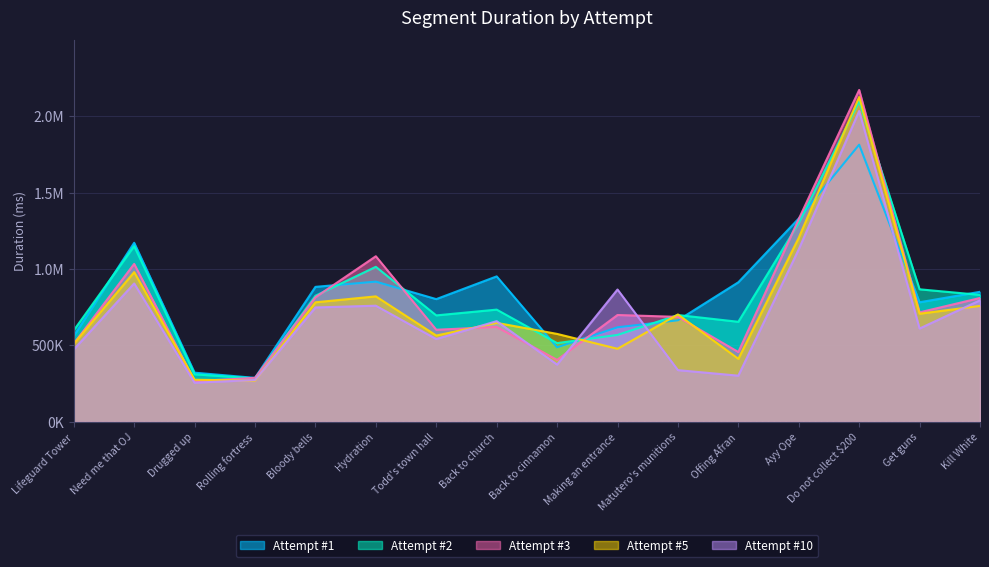

What is the difference between the Attempt #1 values at Todd's town hall and Ayy Ope?

527850